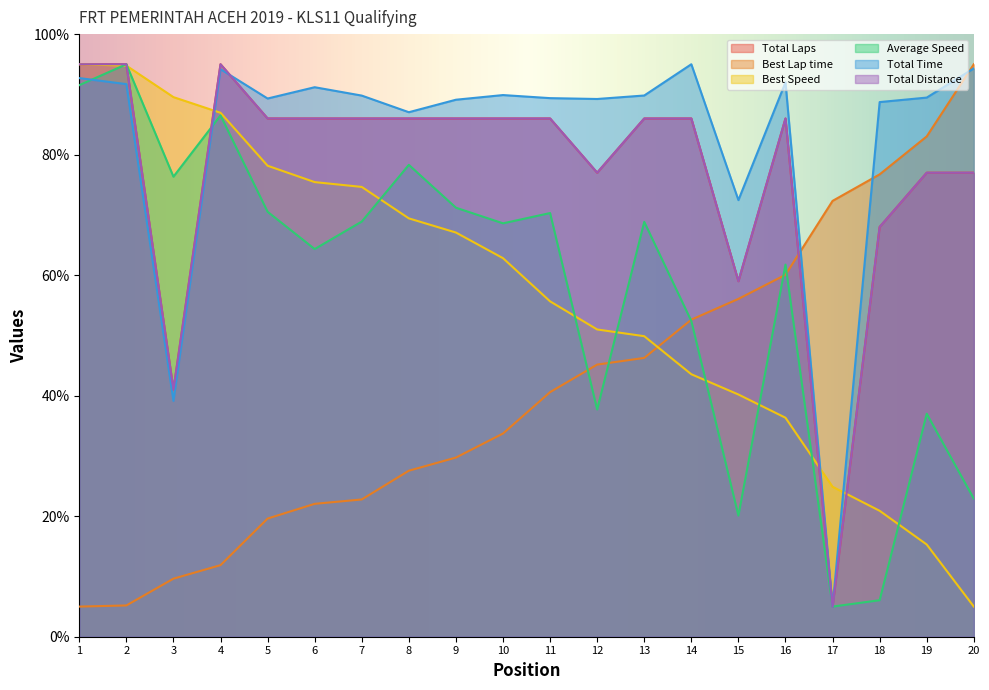

Reading left to right, transcribe all the data shown in this chart.

Total Laps: 95.0	95.0	41.0	95.0	86.0	86.0	86.0	86.0	86.0	86.0	86.0	77.0	86.0	86.0	59.0	86.0	5.0	68.0	77.0	77.0
Best Lap time: 5.0	5.2	9.6	11.9	19.6	22.1	22.8	27.6	29.7	33.7	40.6	45.2	46.3	52.6	56.1	60.1	72.3	76.7	83.0	95.0
Best Speed: 95.0	94.8	89.5	86.9	78.2	75.4	74.6	69.4	67.1	62.8	55.7	51.0	49.9	43.6	40.2	36.3	24.9	20.9	15.3	5.0
Average Speed: 91.5	95.0	76.3	86.5	70.5	64.3	68.9	78.3	71.2	68.6	70.3	37.7	68.8	52.4	20.1	61.8	5.0	6.1	37.0	22.9
Total Time: 92.7	91.7	39.1	94.2	89.3	91.2	89.8	87.0	89.1	89.9	89.4	89.2	89.8	95.0	72.5	92.0	5.0	88.7	89.5	94.3
Total Distance: 95.0	95.0	41.0	95.0	86.0	86.0	86.0	86.0	86.0	86.0	86.0	77.0	86.0	86.0	59.0	86.0	5.0	68.0	77.0	77.0